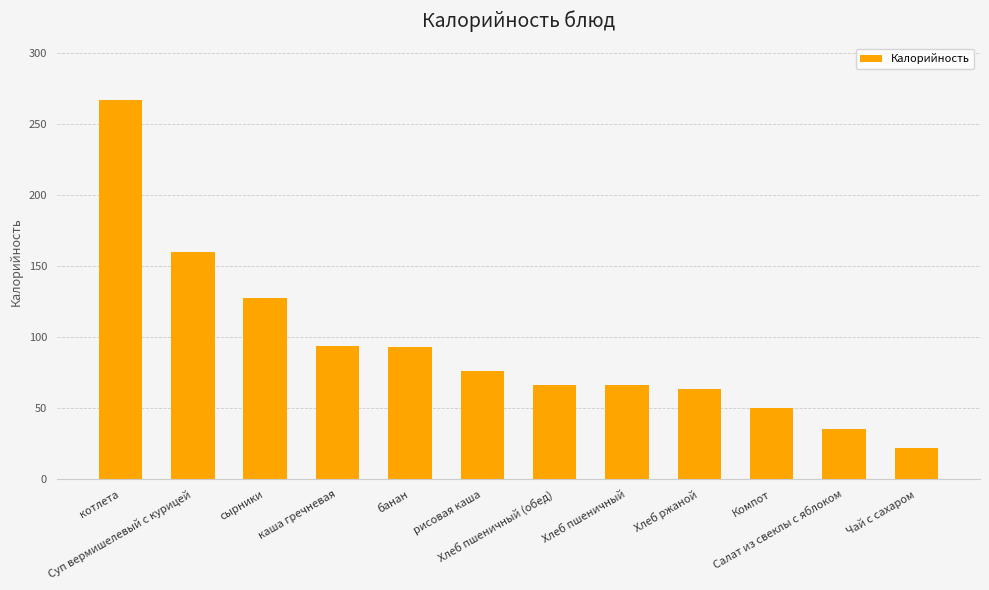

The chart shows a value of 87.8 at Компот. True or false?

False